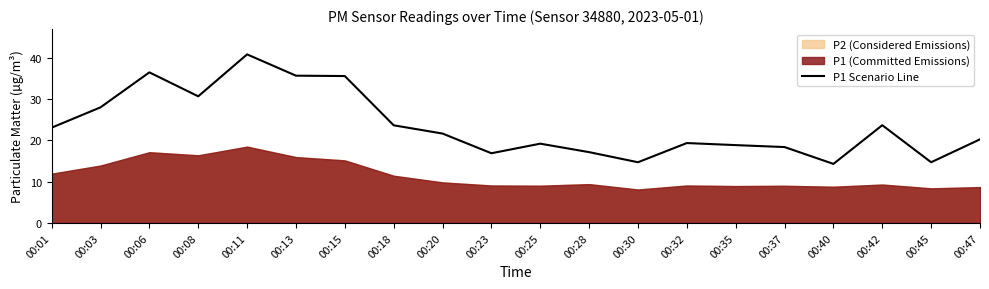

What is the average value?

23.7